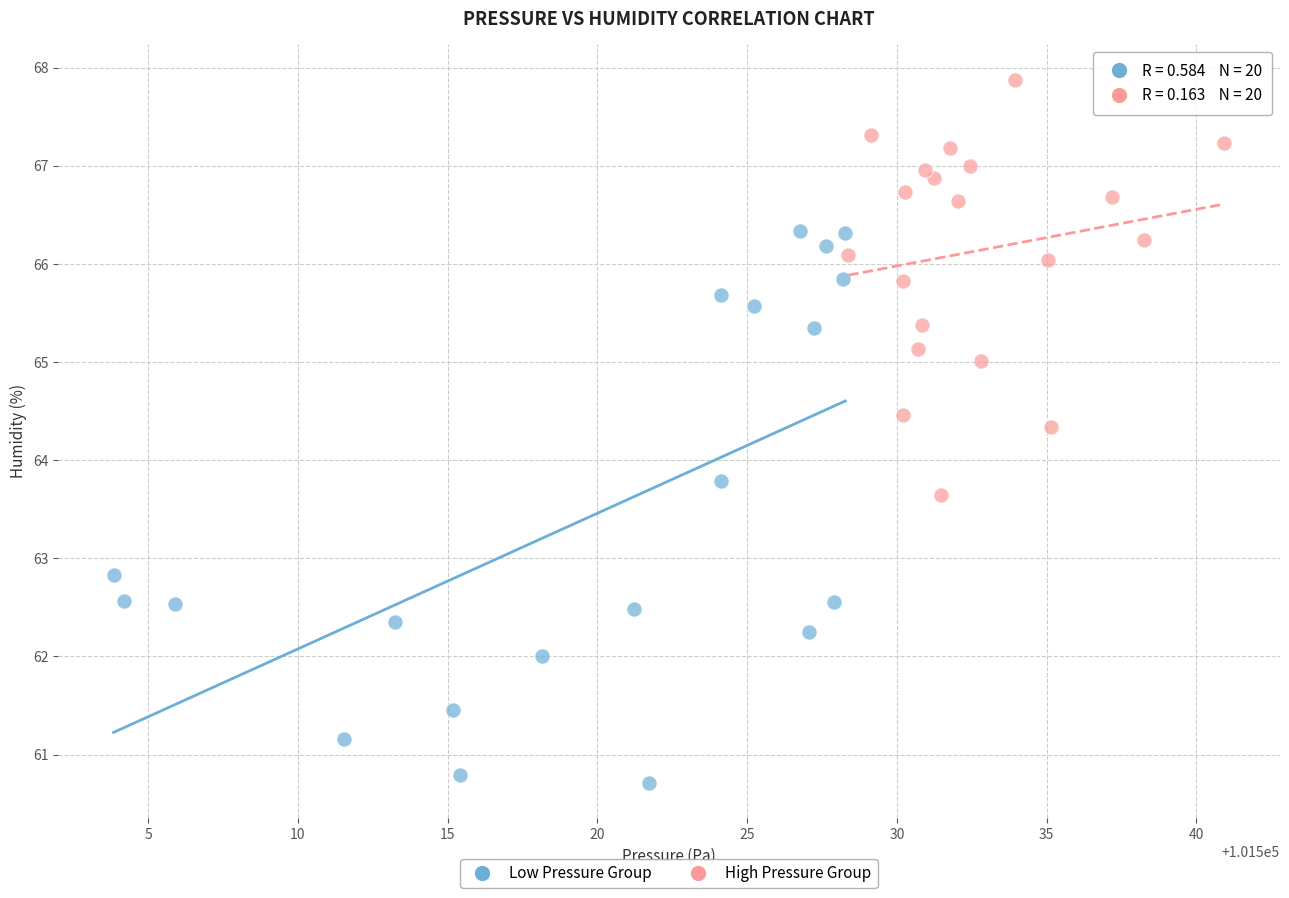

Which series contains the lowest Y value?

Low Pressure Group